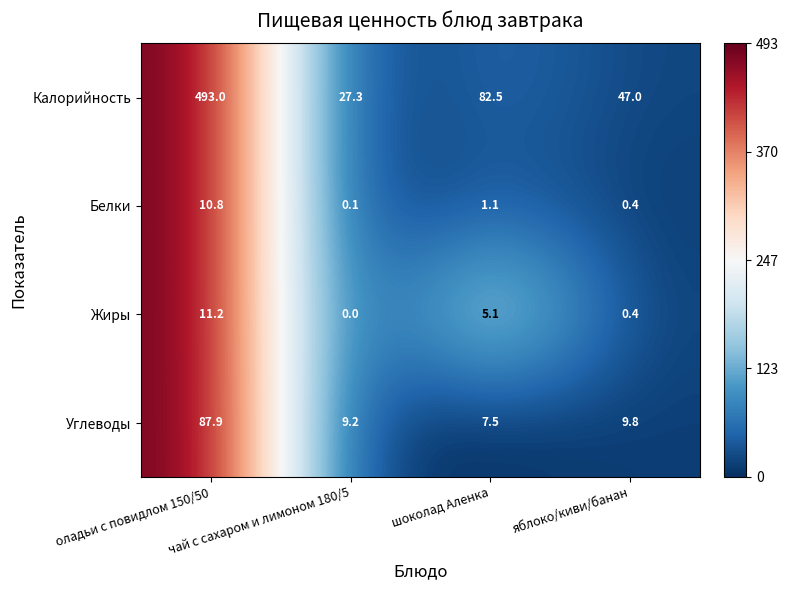

At which category is the sum across all series the highest?

оладьи с повидлом 150/50